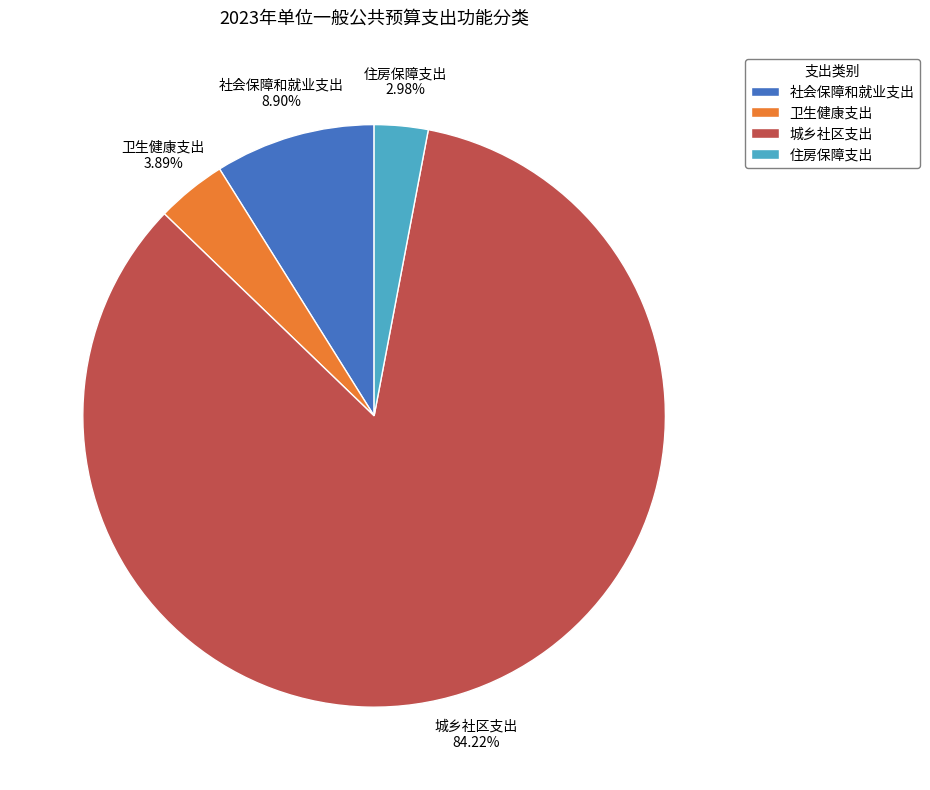

Rank the categories by value from highest to lowest.

城乡社区支出, 社会保障和就业支出, 卫生健康支出, 住房保障支出